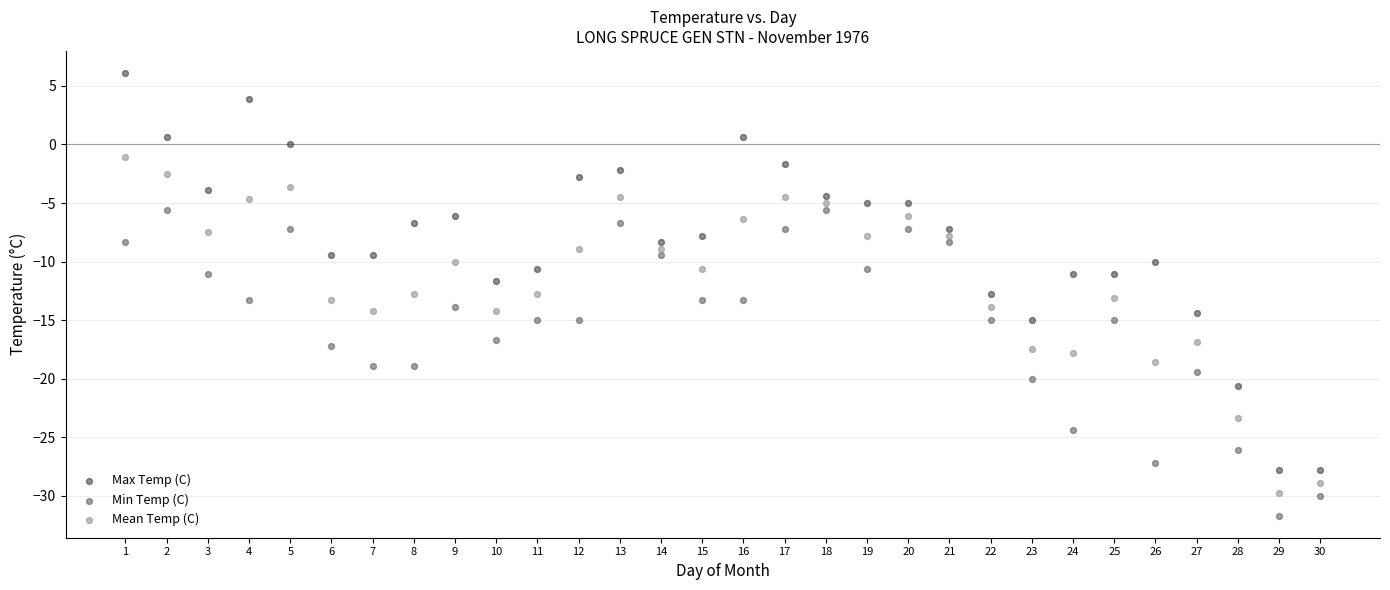

Which series has the largest Y range (max minus min)?

Max Temp (C)